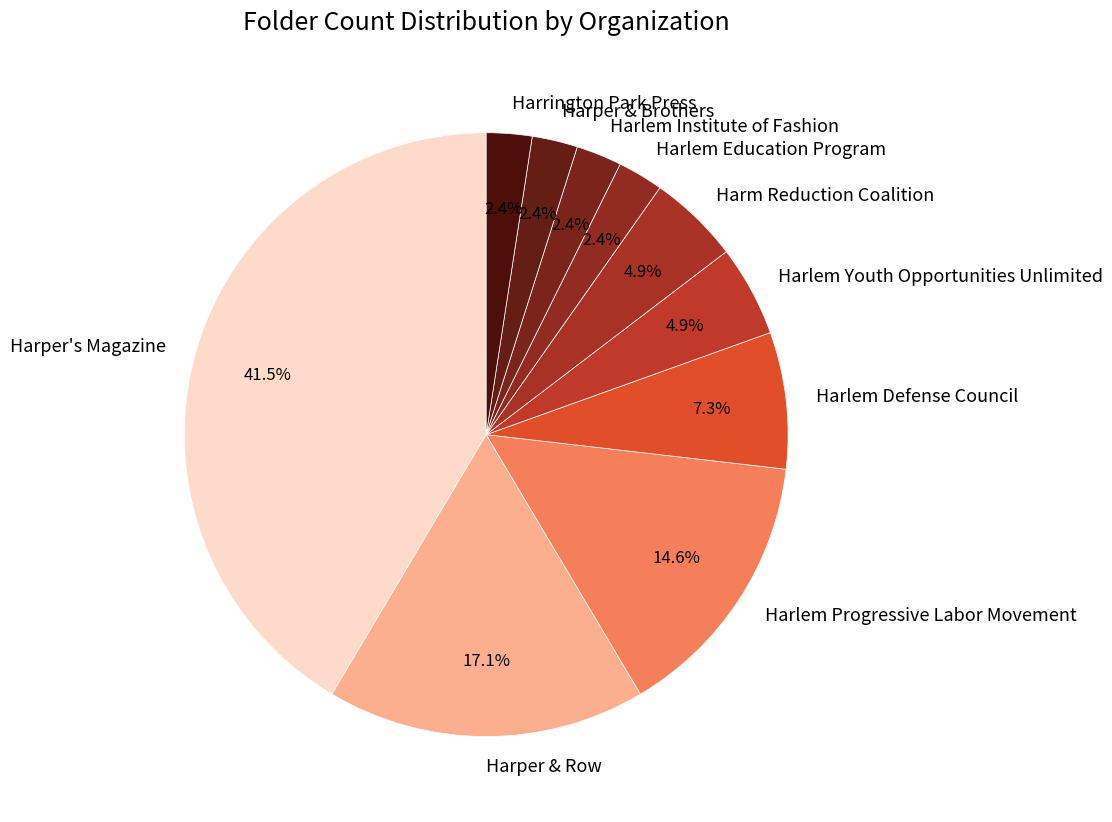

To the nearest percent, what portion does Harper & Brothers represent?

2%